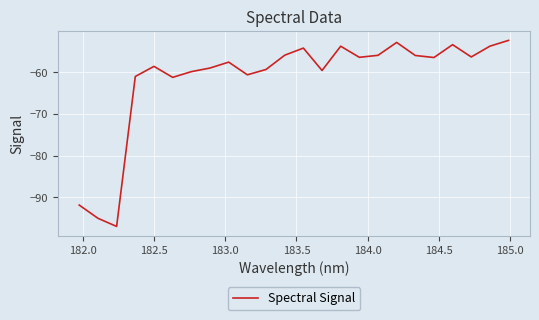

What is the smallest value displayed?

-97.0